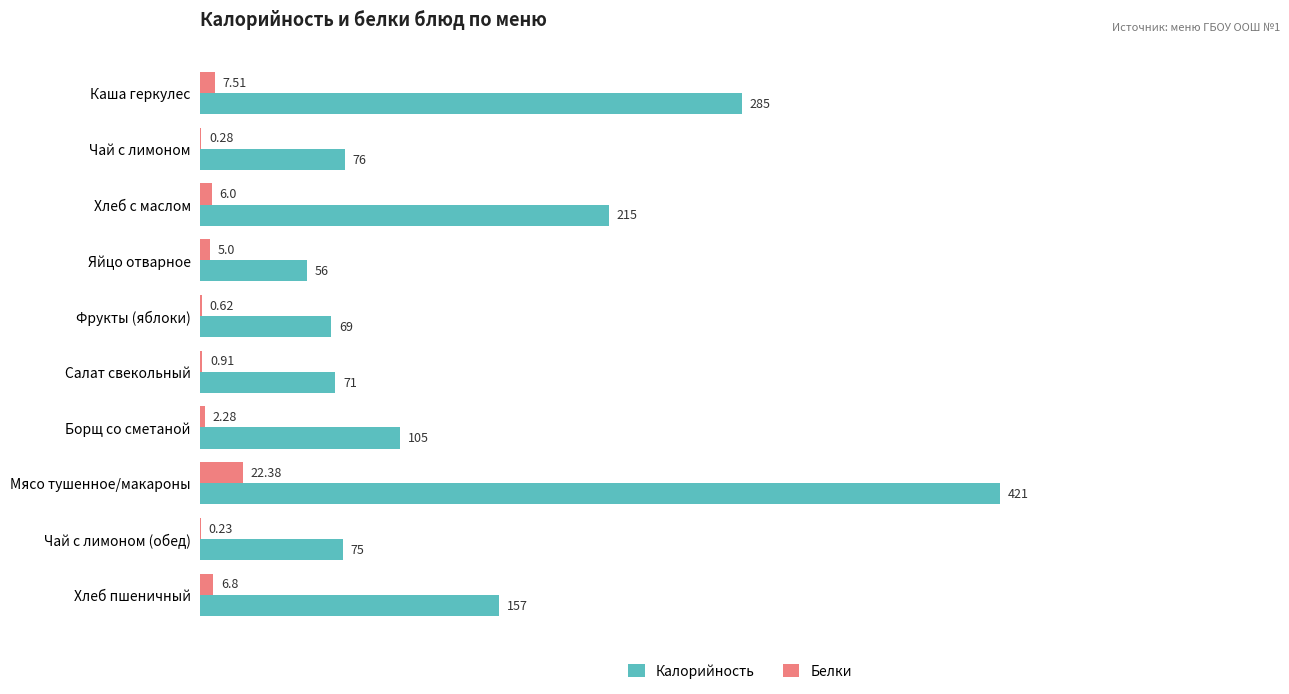

Which series has the largest range (max minus min)?

Калорийность